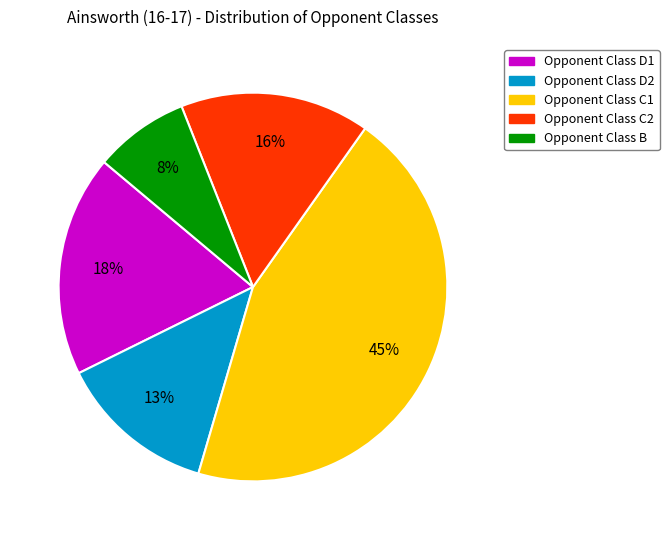

Count the number of slices in the pie.

5